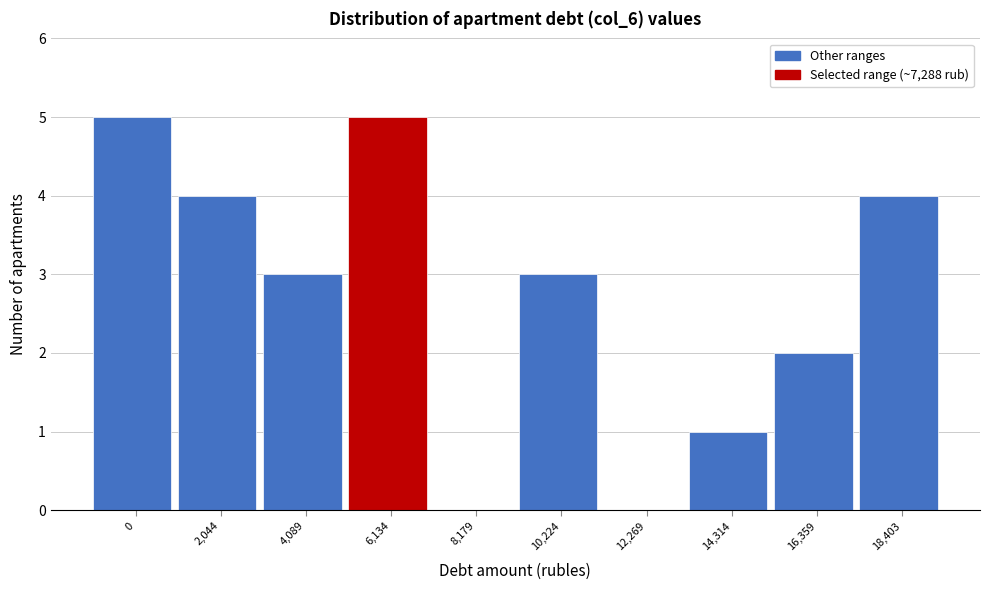

Reading left to right, what are all the values shown in this chart?

0=5	2,044=4	4,089=3	6,134=5	8,179=0	10,224=3	12,269=0	14,314=1	16,359=2	18,403=4